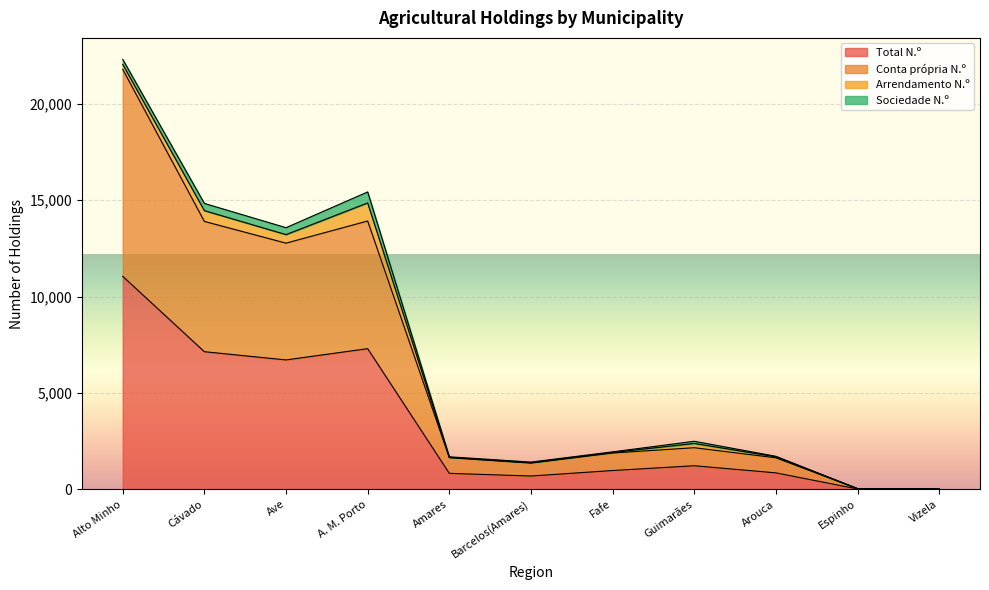

What is the spread (max minus min) of values at Cávado?

6759